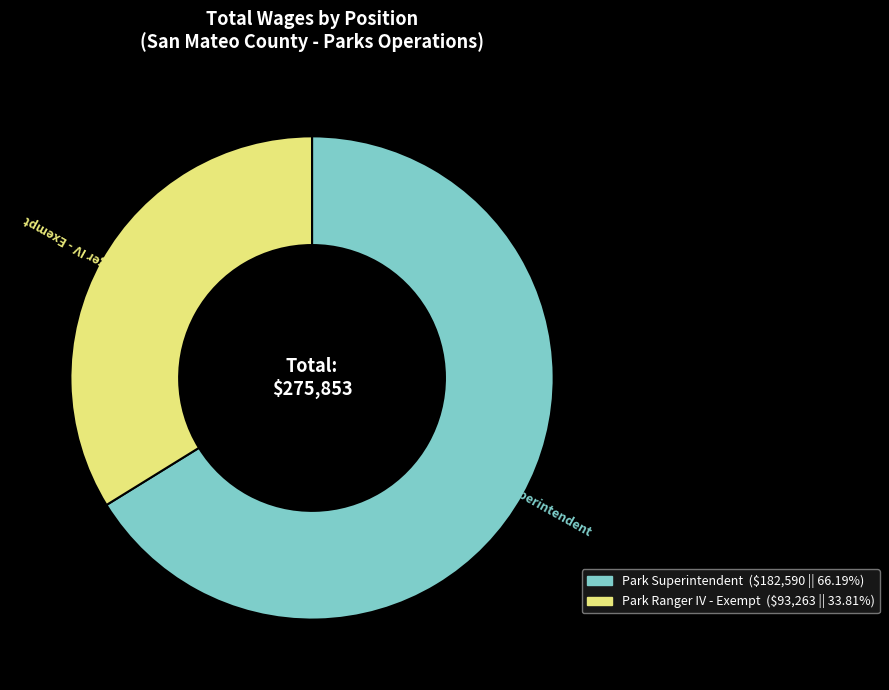

What is the ratio of the value at Park Ranger IV - Exempt to the value at Park Superintendent?

0.5